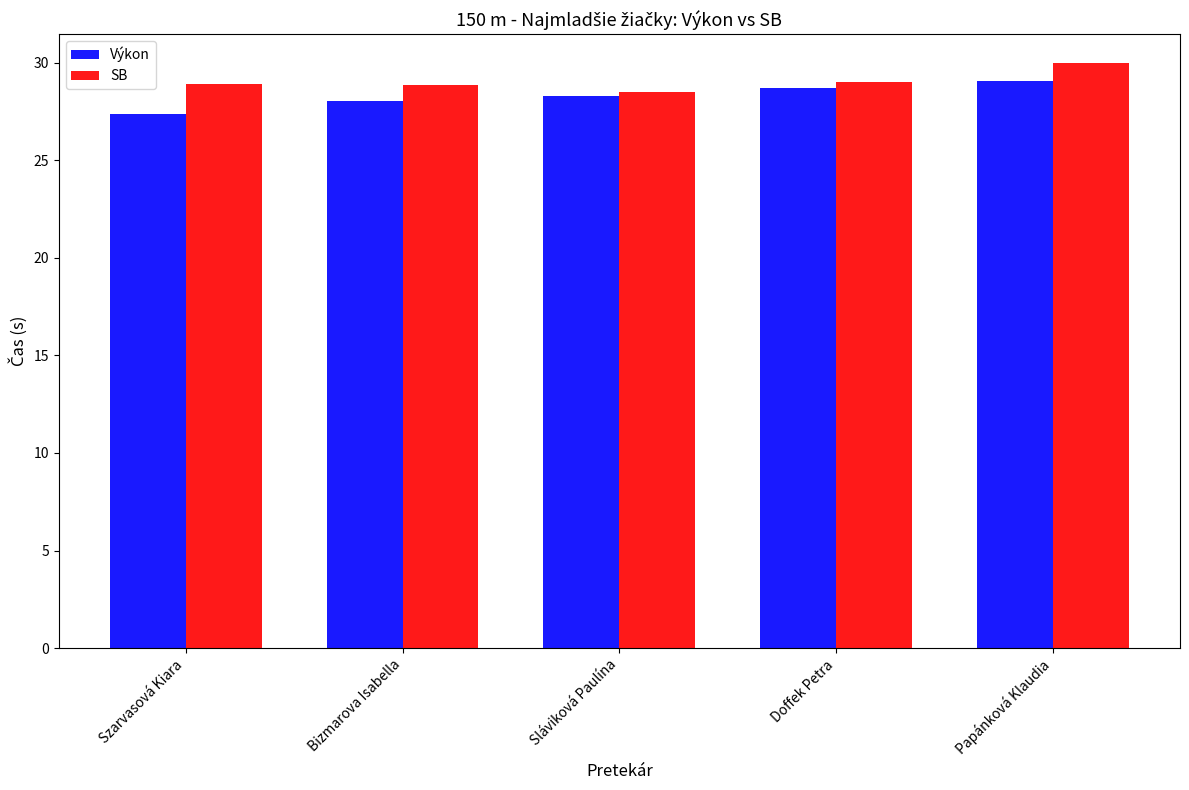

List the series in order of their overall mean, lowest first.

Výkon, SB